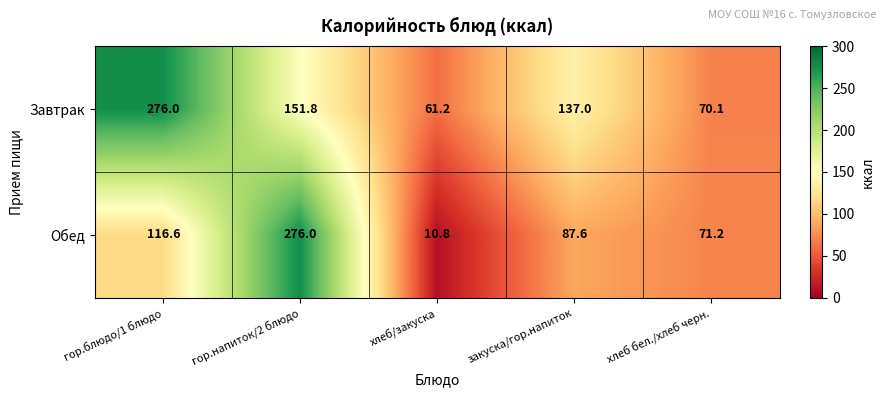

What is the highest value of the Завтрак series?

276.0